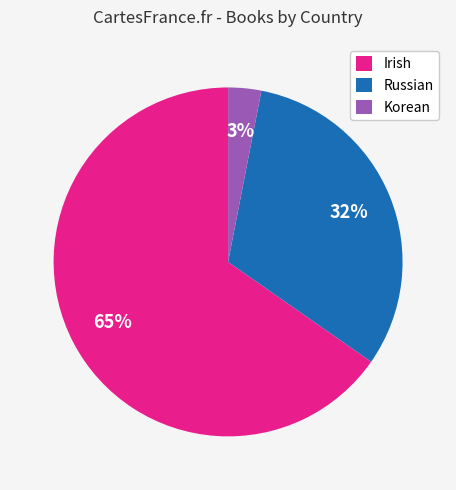

Is it true that Irish is 59% of the pie?

False